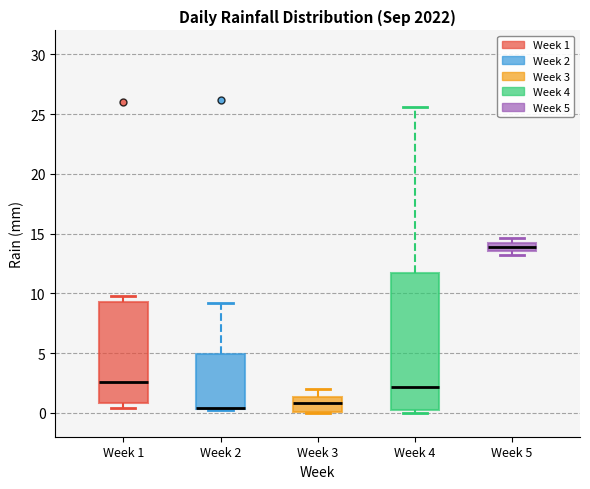

Which box is the tallest, from its lower edge to its upper edge?

Week 4